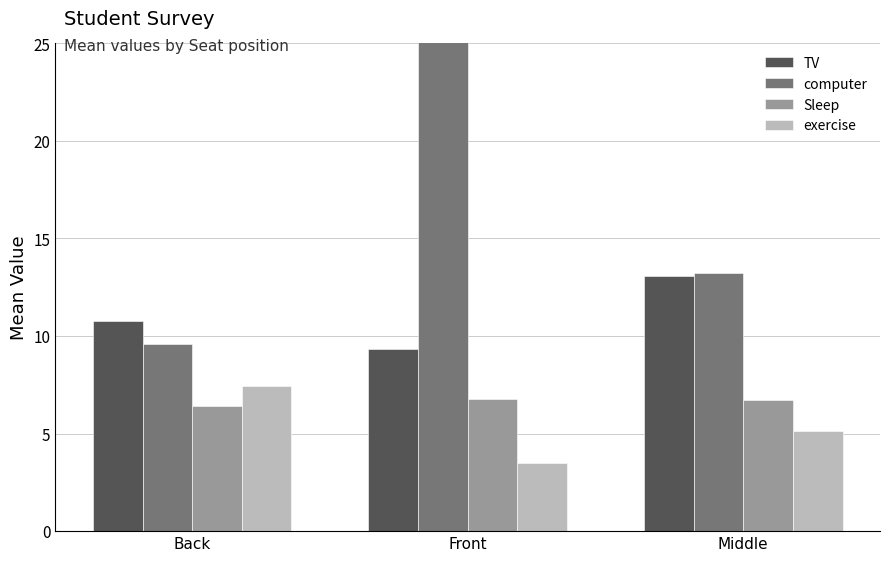

The computer series shows 13.2 at Middle. True or false?

True